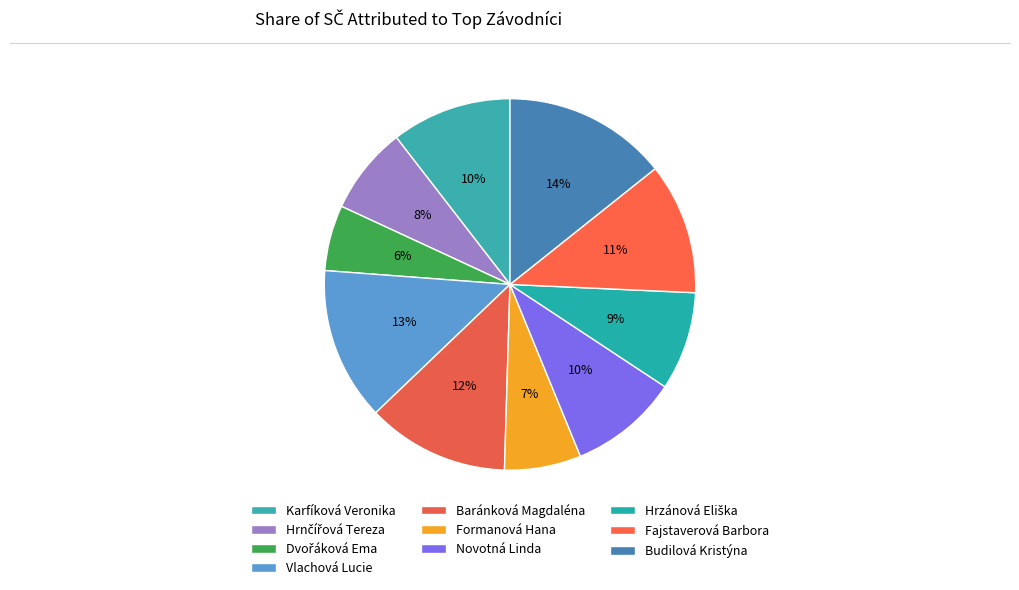

Count the number of slices in the pie.

10